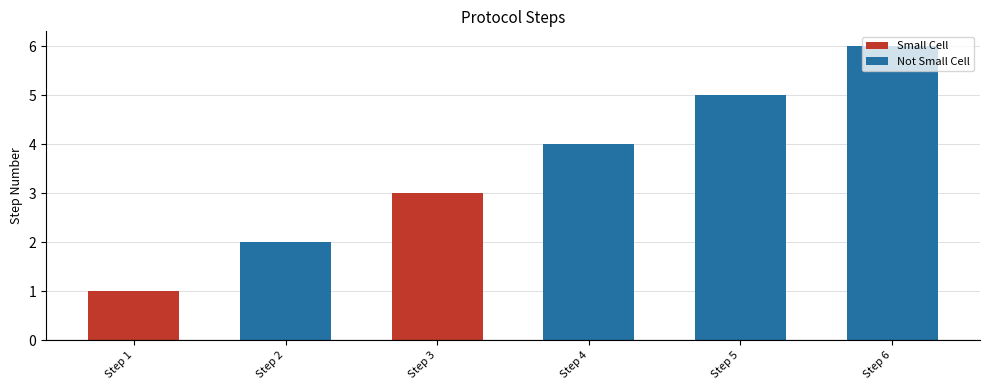

How many bars are there in total?

6